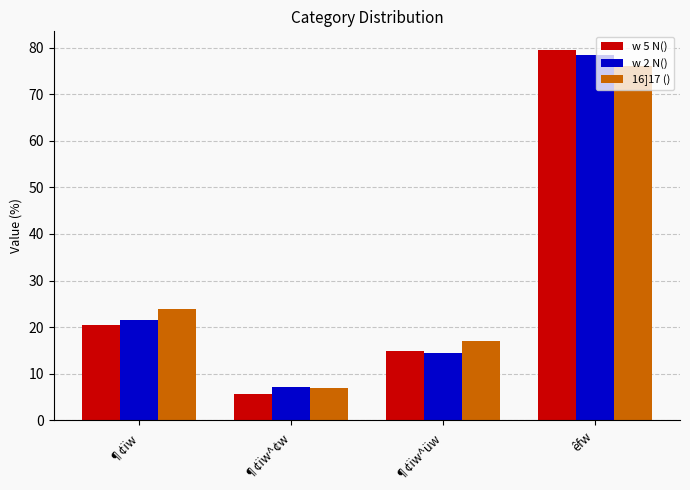

How many groups of bars are there?

4